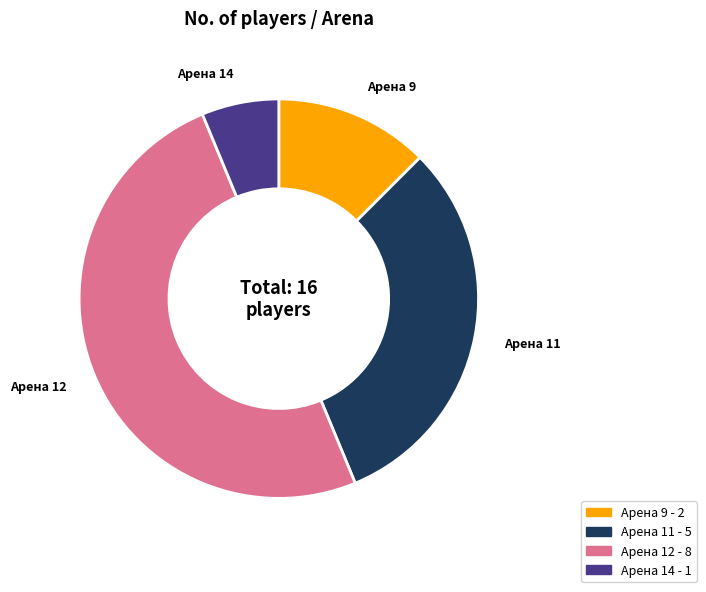

Which category has the biggest portion of the pie?

Арена 12